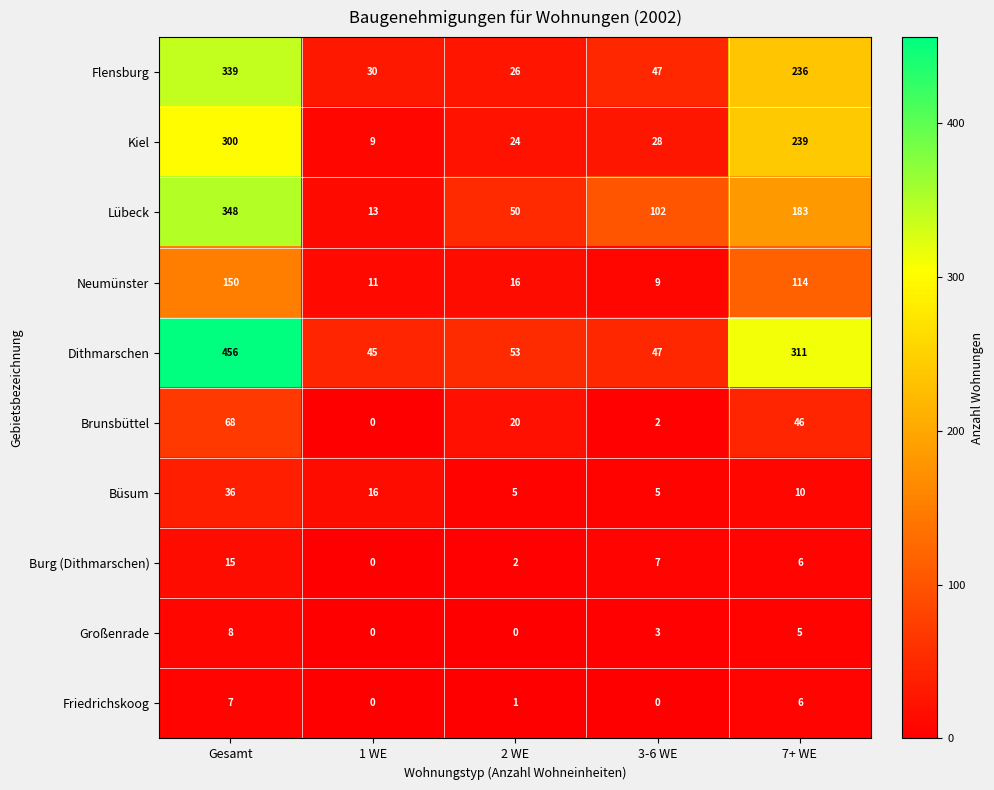

The value of Flensburg at 2 WE is 26. True or false?

True